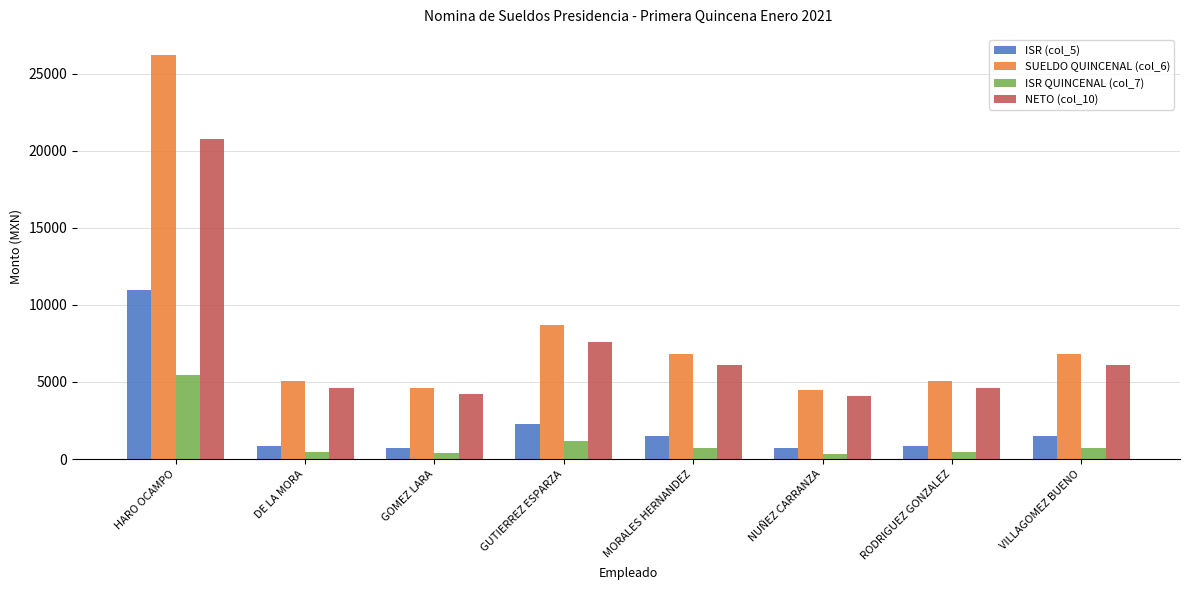

How many bars are there in total?

32